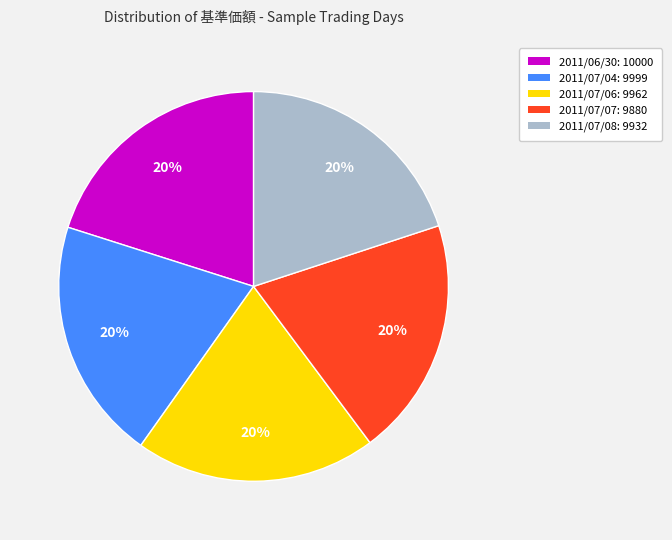

Is the sum of 2011/07/06 and 2011/07/08 greater than half?

No